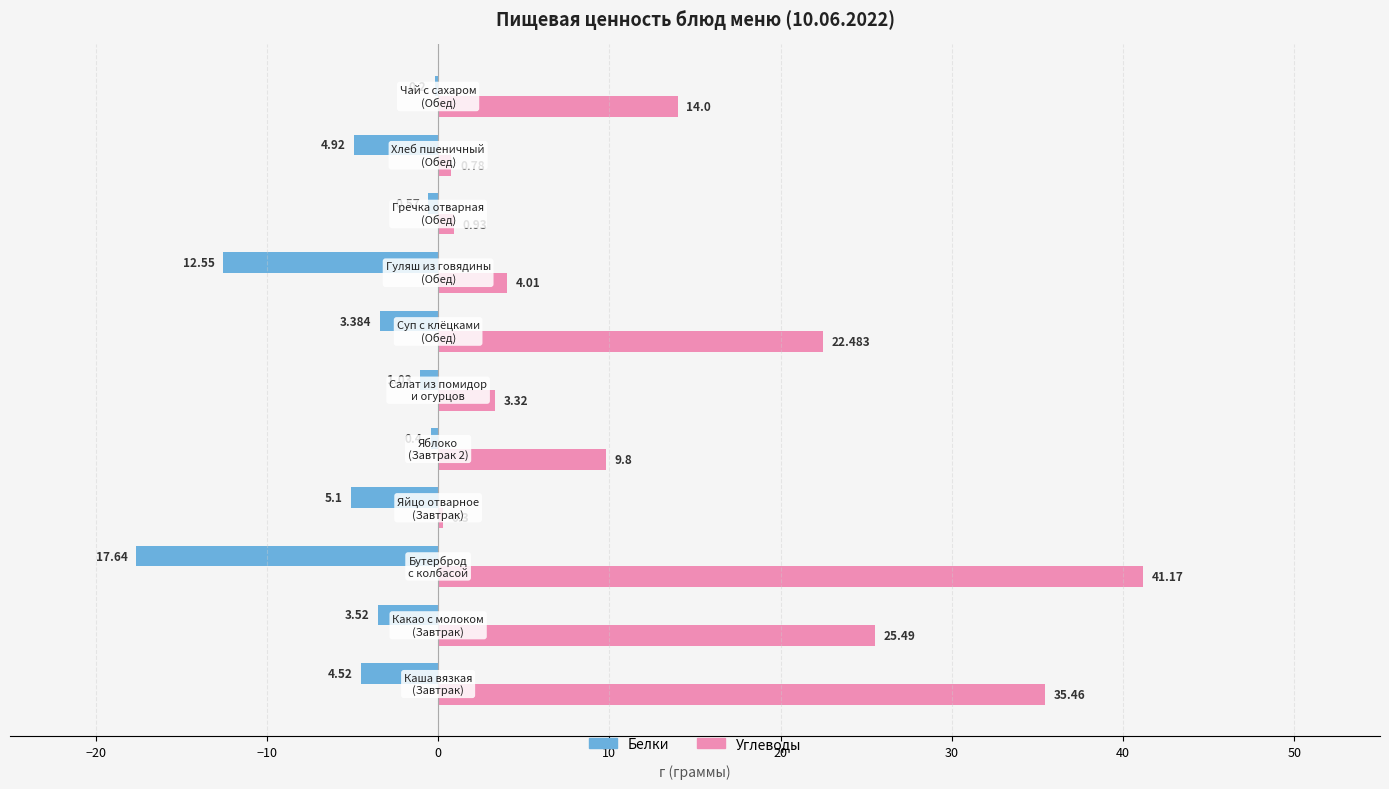

Which series has the largest total across all categories?

Углеводы